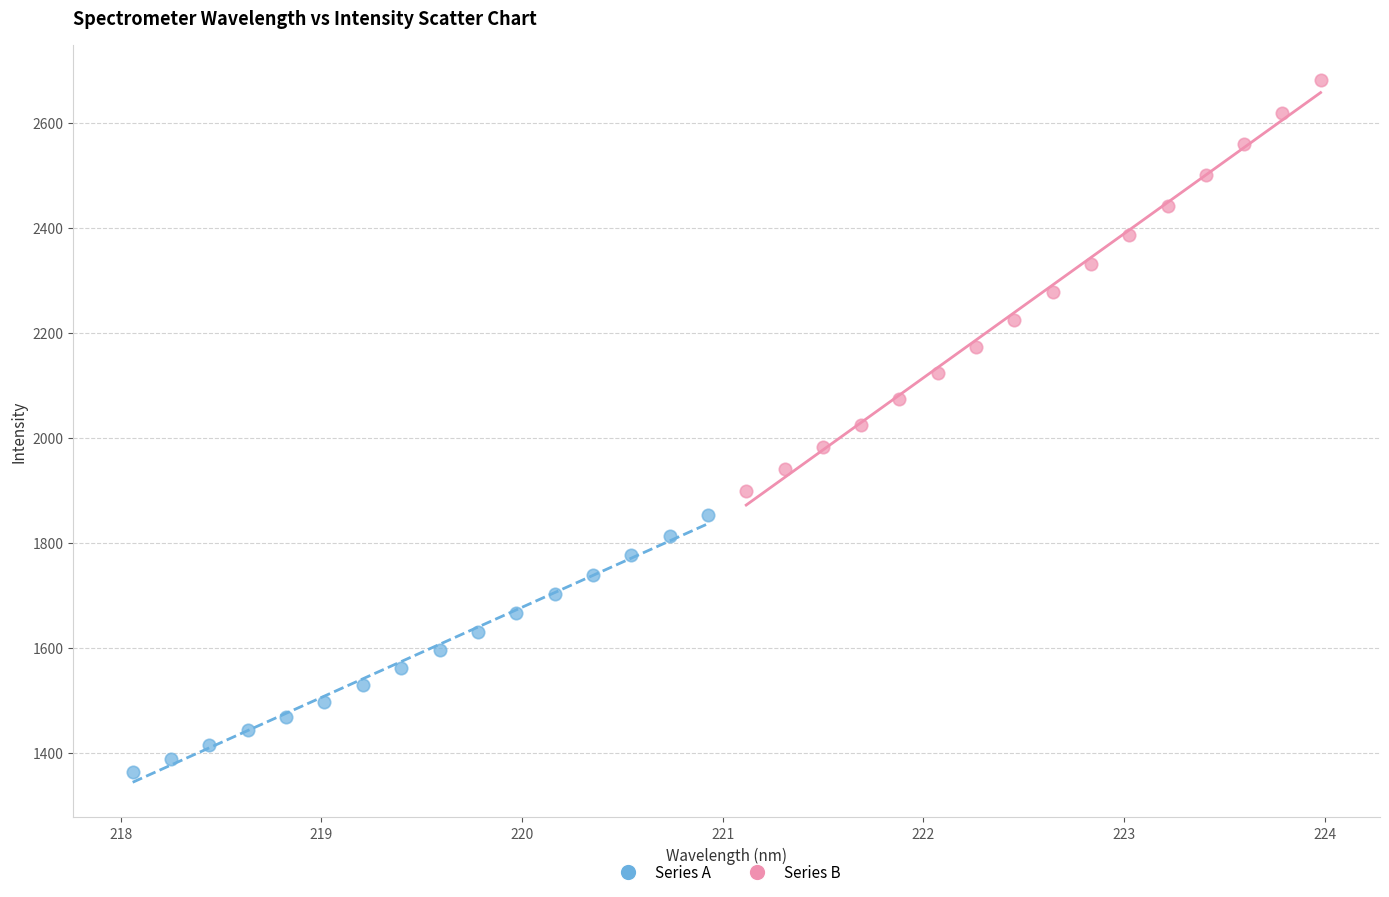

Which series contains the highest Y value?

Series B